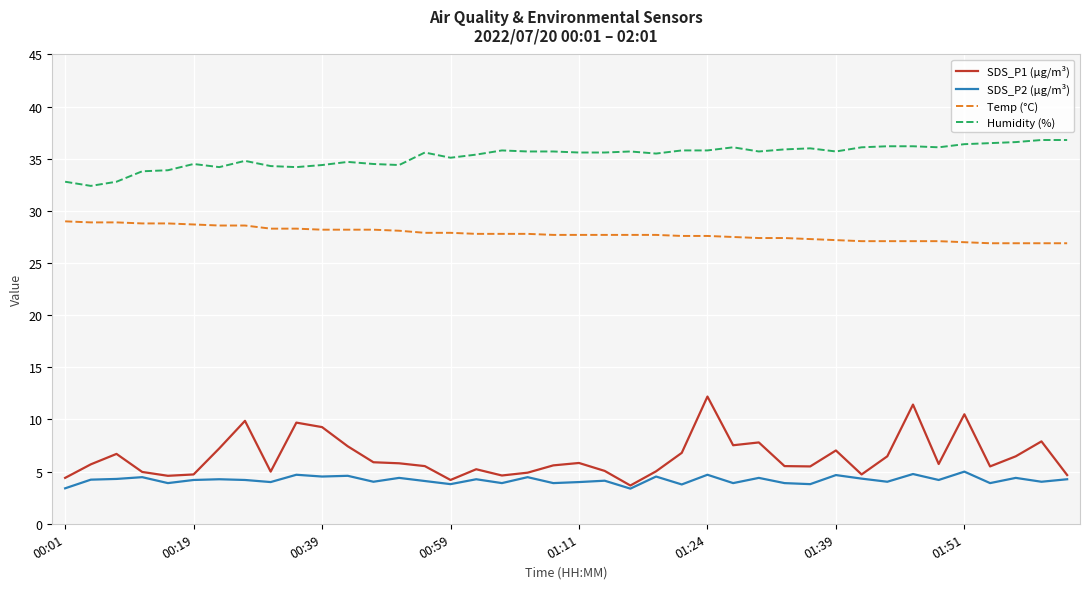

Rank the series by their maximum value, from highest to lowest.

Humidity (%), Temp (°C), SDS_P1 (µg/m³), SDS_P2 (µg/m³)